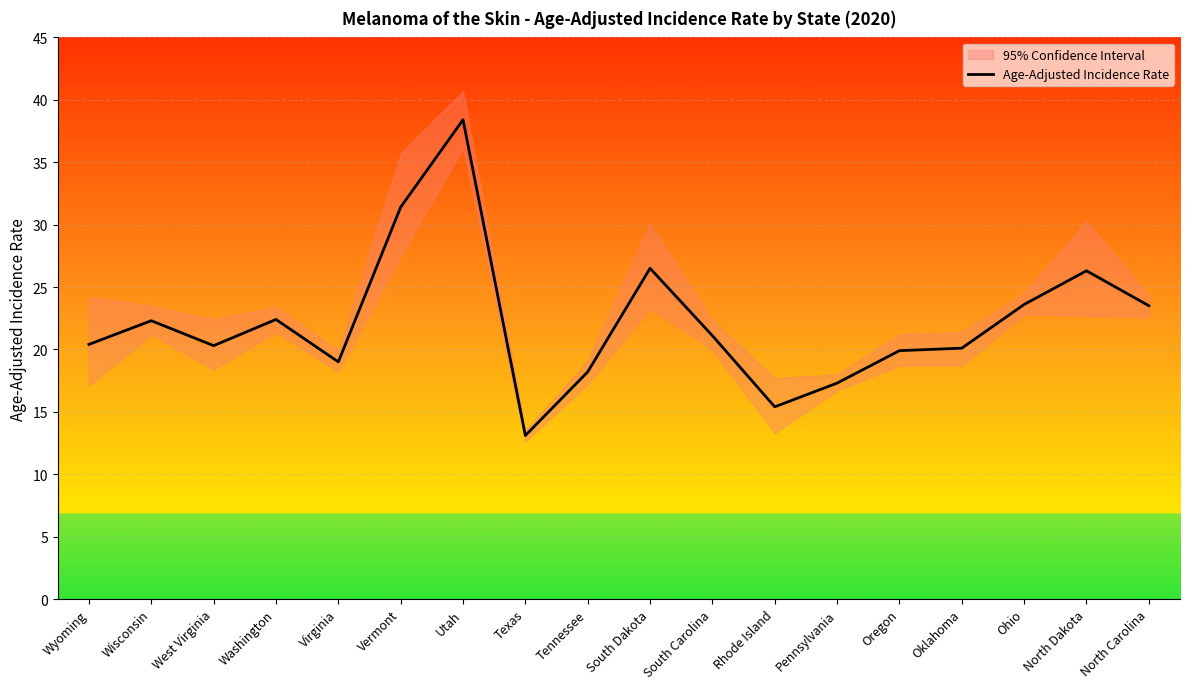

What is the minimum value shown in the chart?

13.1